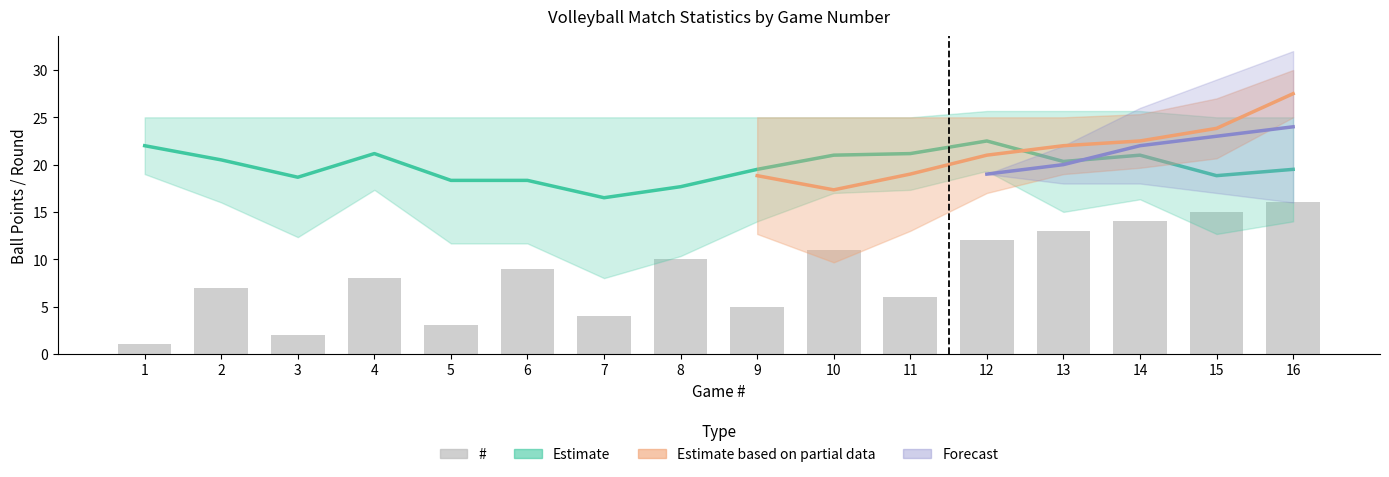

Rank the categories by value from lowest to highest.

1, 3, 5, 7, 9, 11, 2, 4, 6, 8, 10, 12, 13, 14, 15, 16